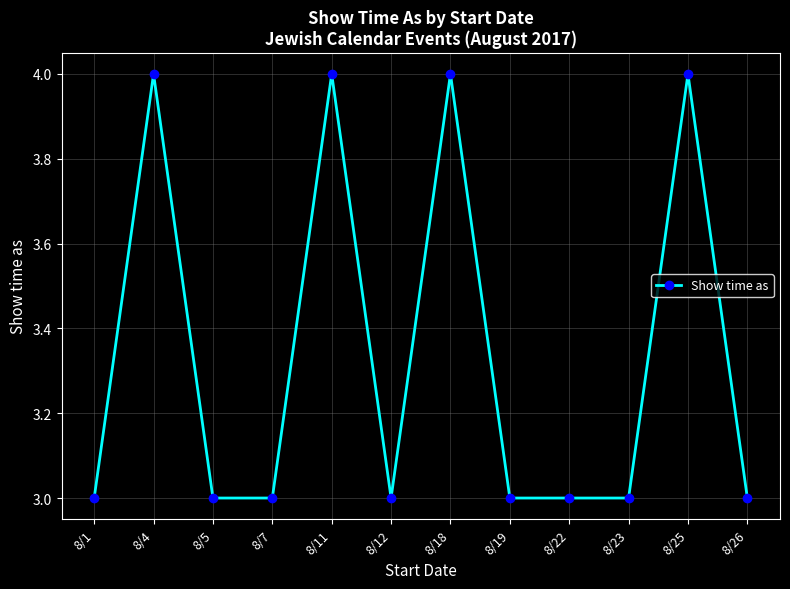

How many lines are shown in the chart?

1